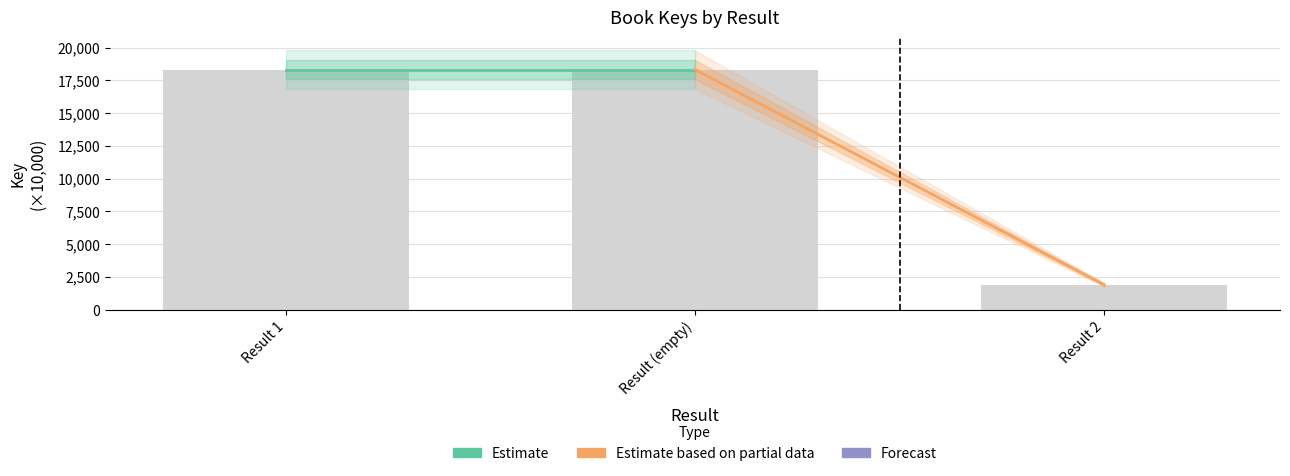

Read the value at Result 2.

1898.4